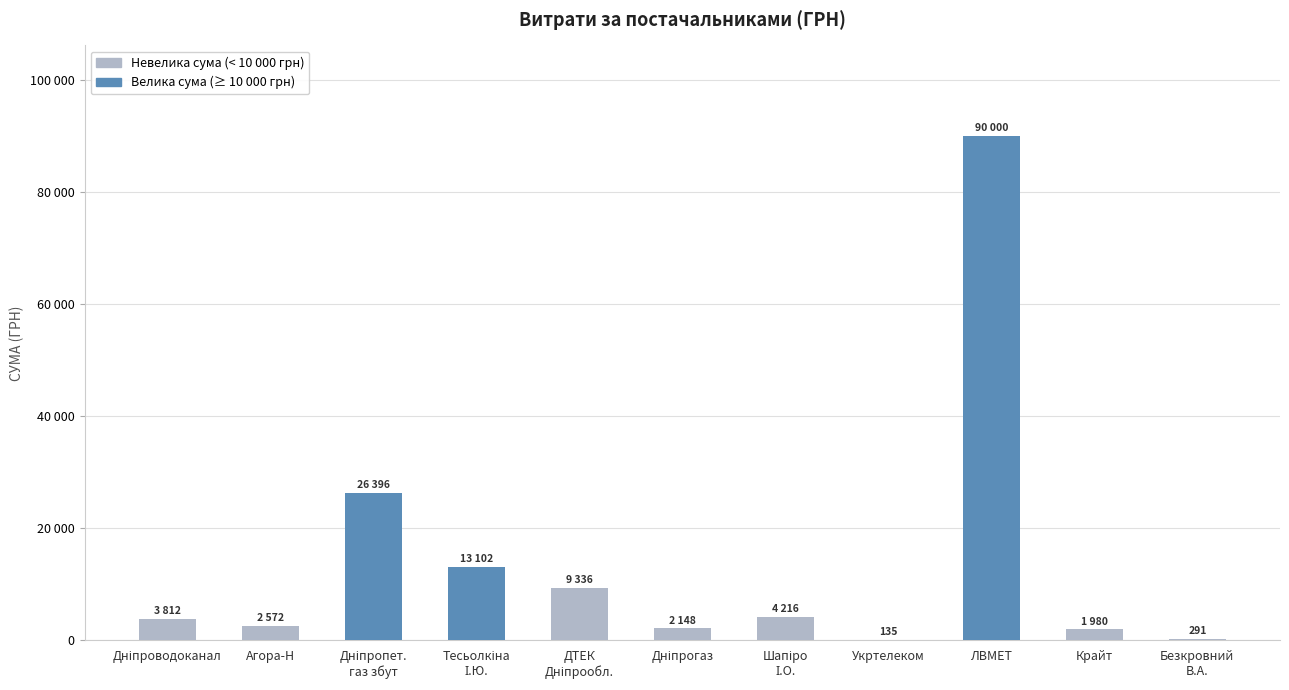

Where does the data first go above 3811?

Дніпроводоканал